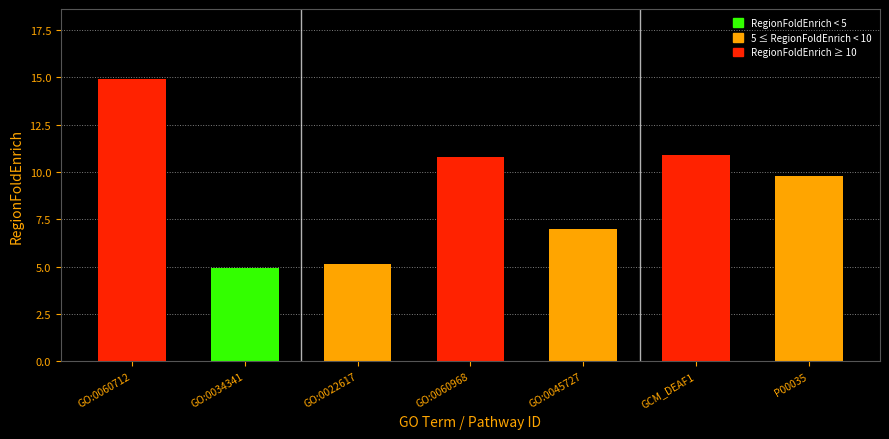

Between GO:0034341 and GCM_DEAF1, which is larger?

GCM_DEAF1